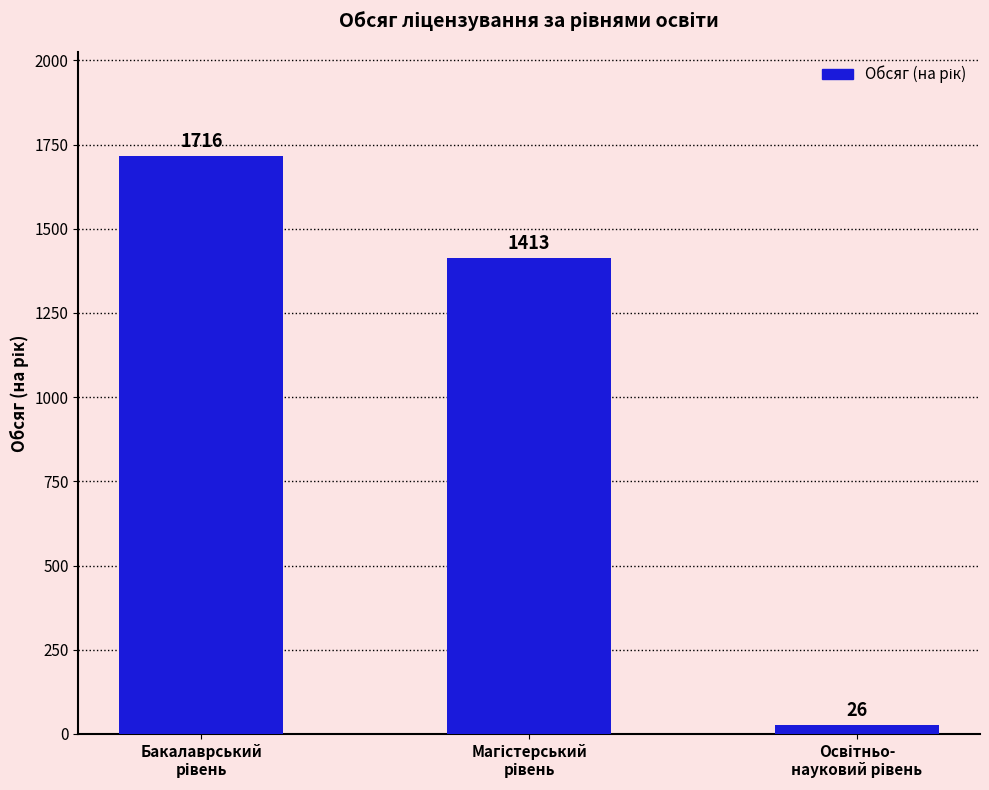

What is the greatest value displayed?

1716